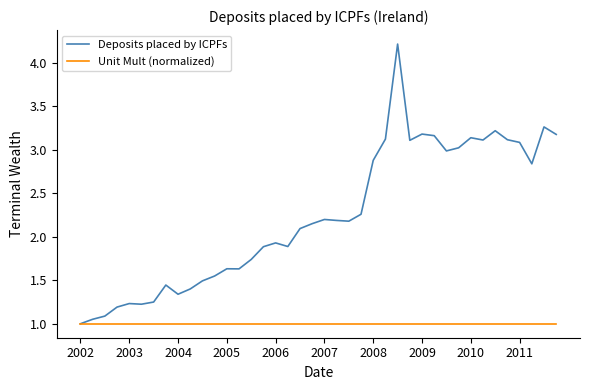

Which series has the largest total across all categories?

Deposits placed by ICPFs